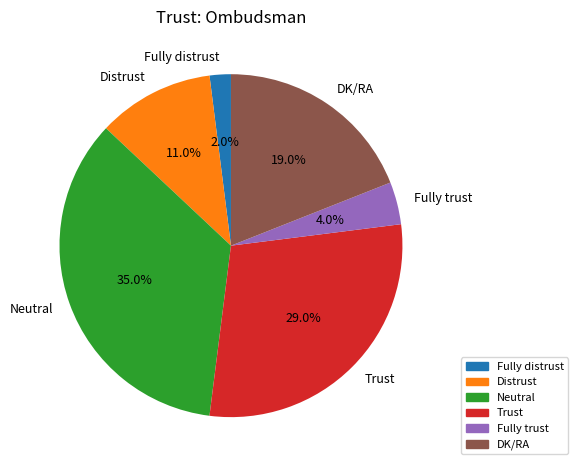

How many segments does this pie chart have?

6